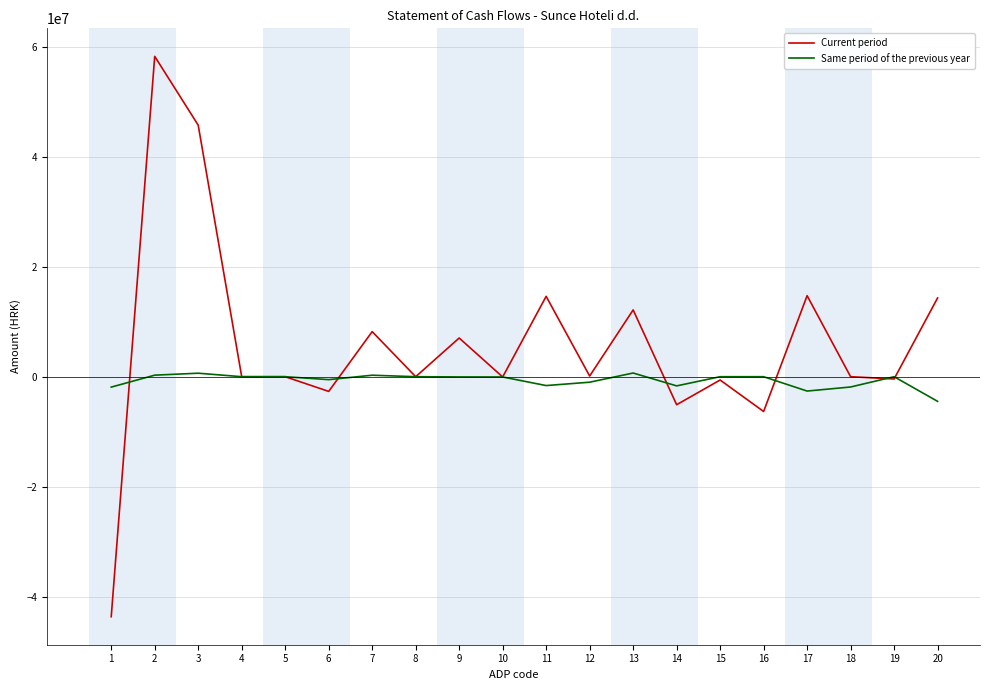

Is the value of Same period of the previous year at 15 greater than the value of Current period at 17?

No